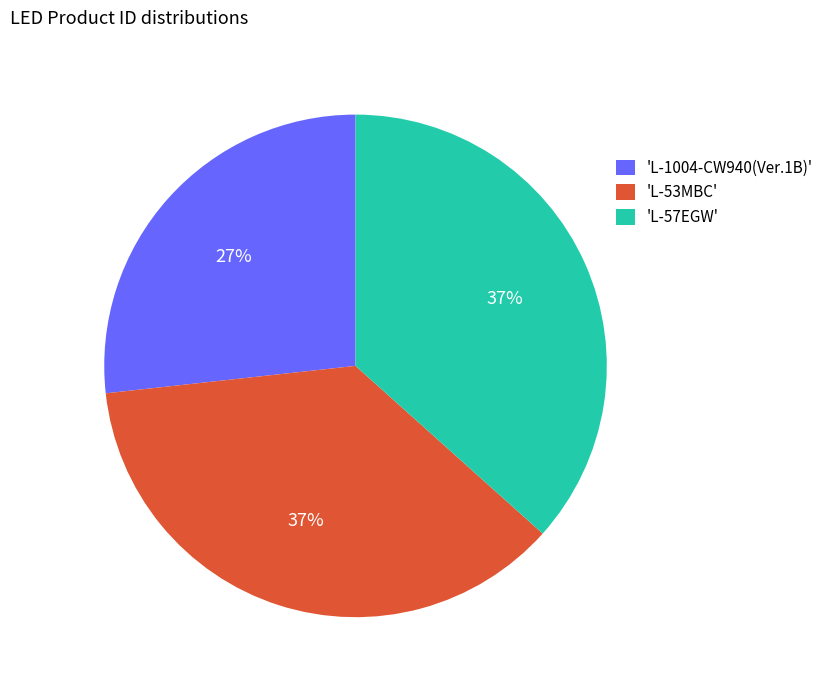

Is 'L-57EGW' the majority of the pie?

No